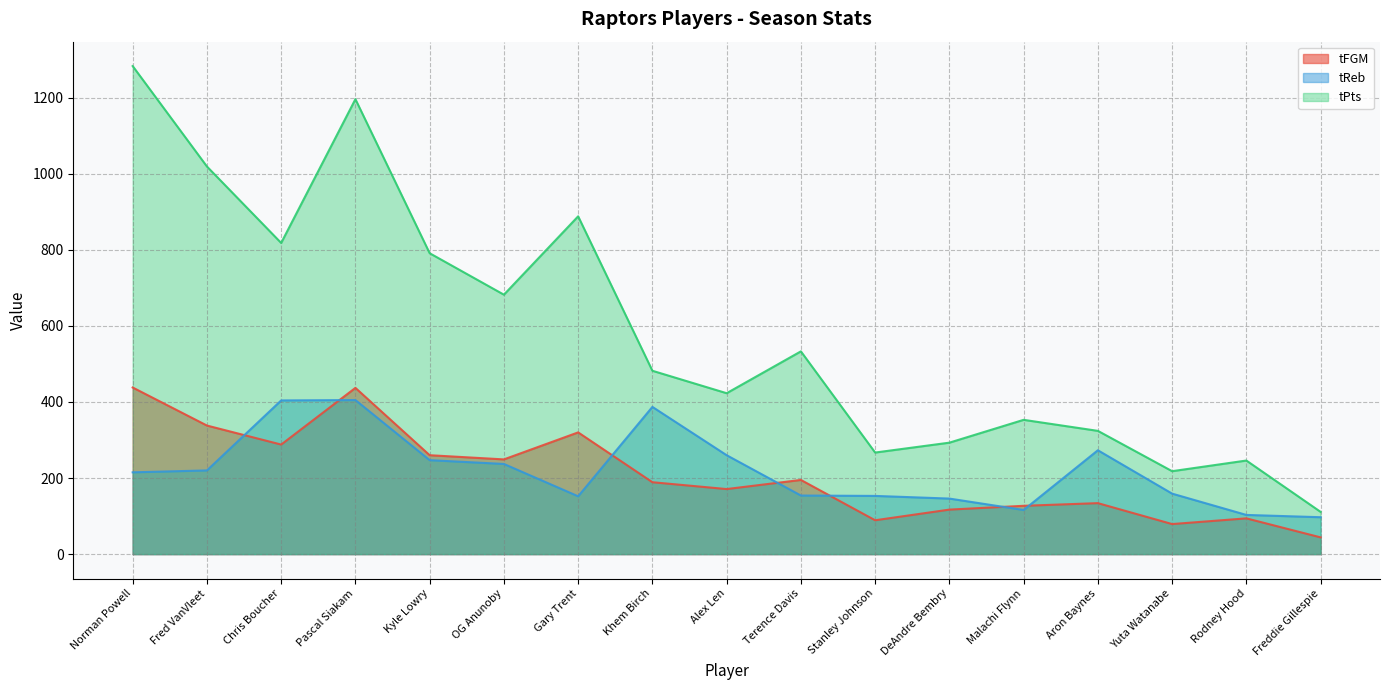

True or false: tFGM has a value of 79 at Yuta Watanabe.

True